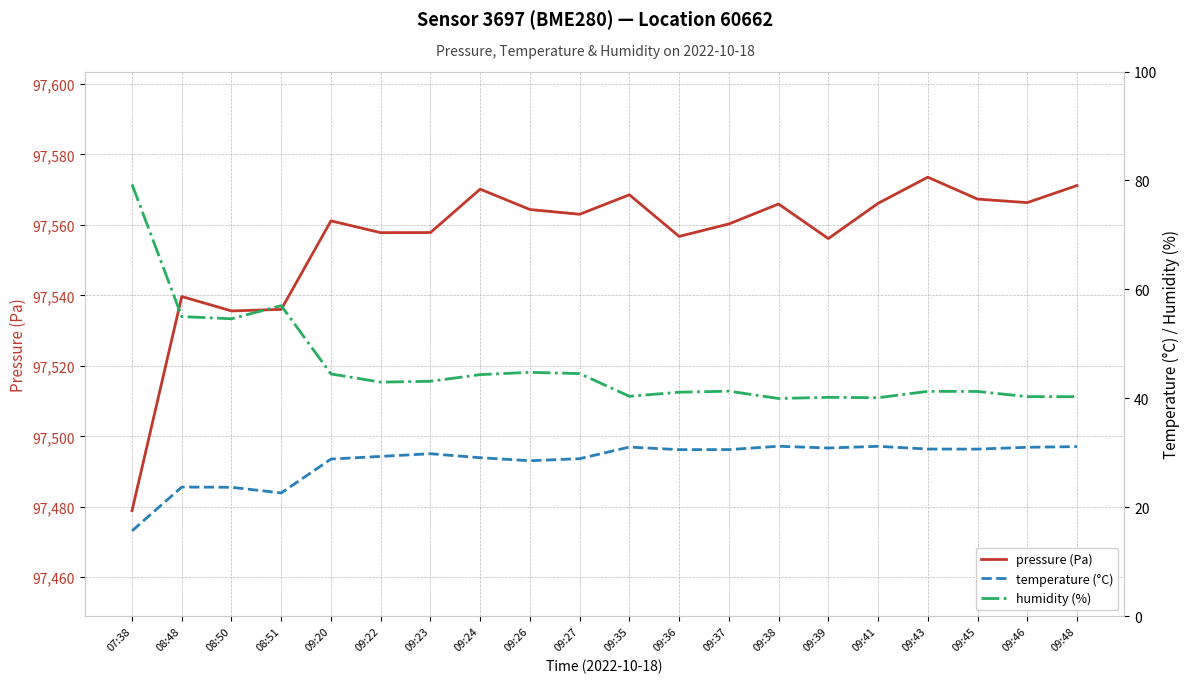

Rank the categories by temperature (°C) value from lowest to highest.

07:38, 08:51, 08:50, 08:48, 09:26, 09:20, 09:27, 09:24, 09:22, 09:23, 09:36, 09:37, 09:45, 09:43, 09:39, 09:46, 09:35, 09:48, 09:41, 09:38